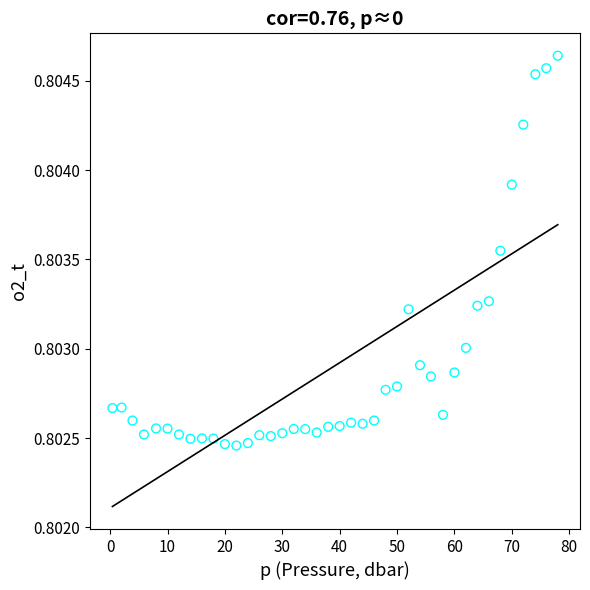

What is the range of X values (max minus min)?

77.6